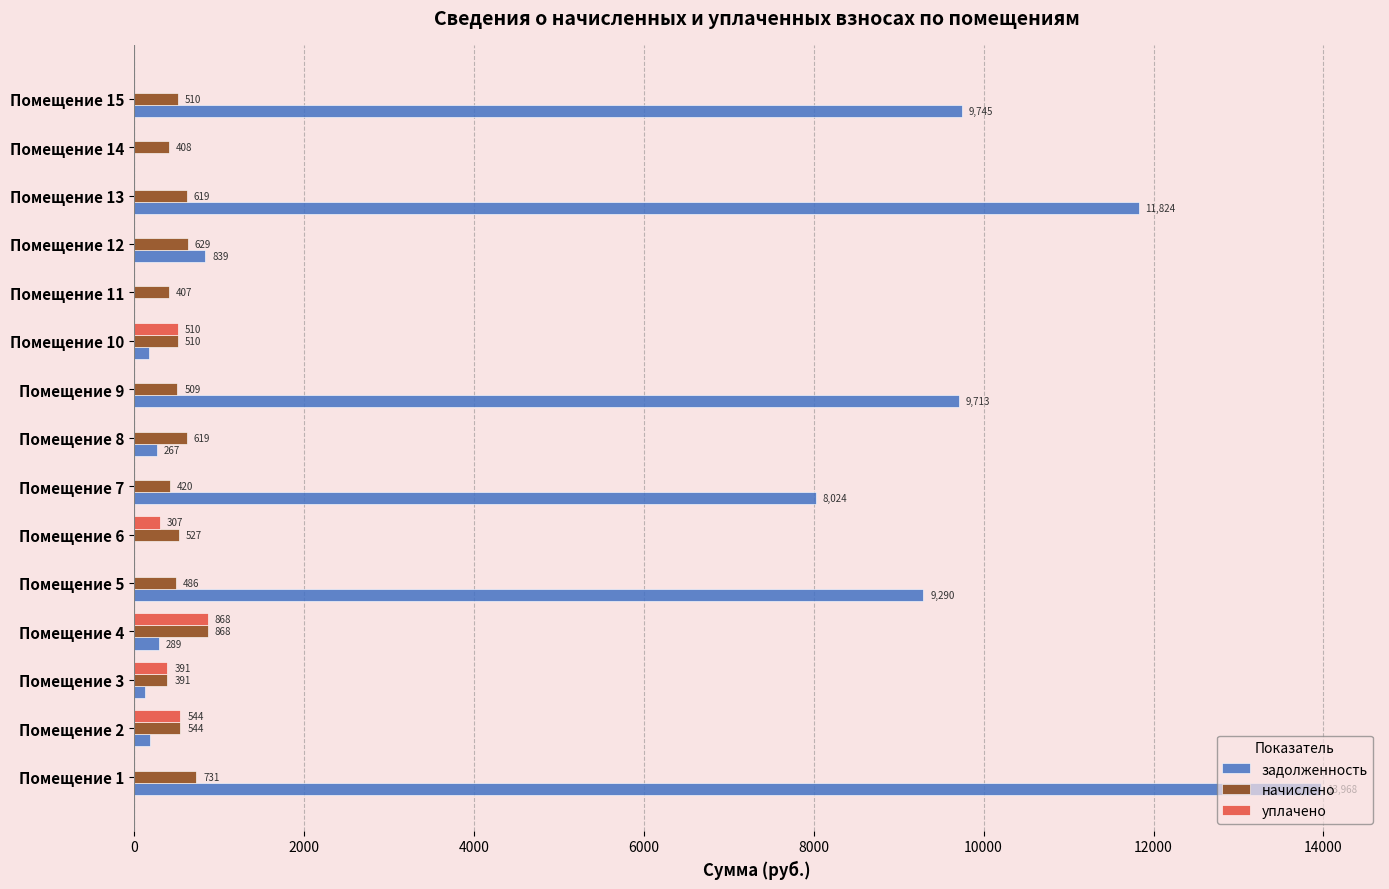

What is the sum of the уплачено values at Помещение 9 and Помещение 10?

510.0